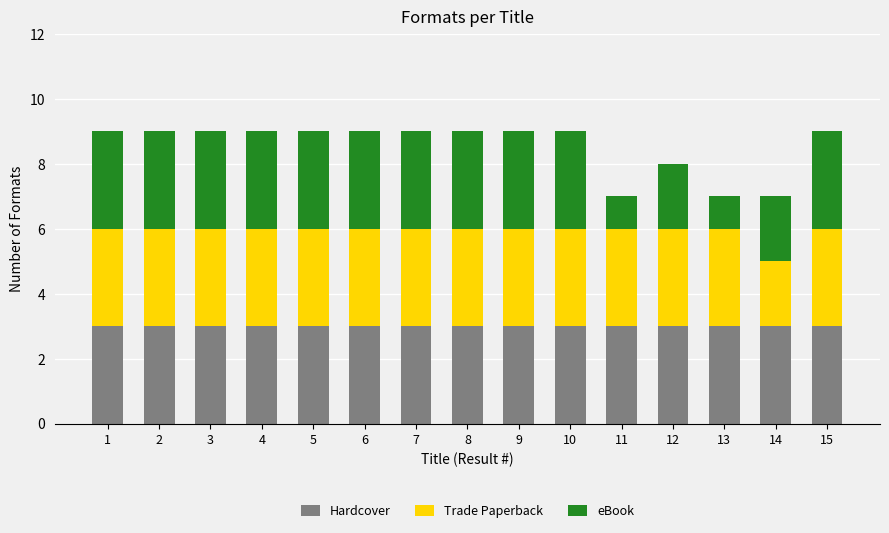

What is the maximum value for Hardcover?

3